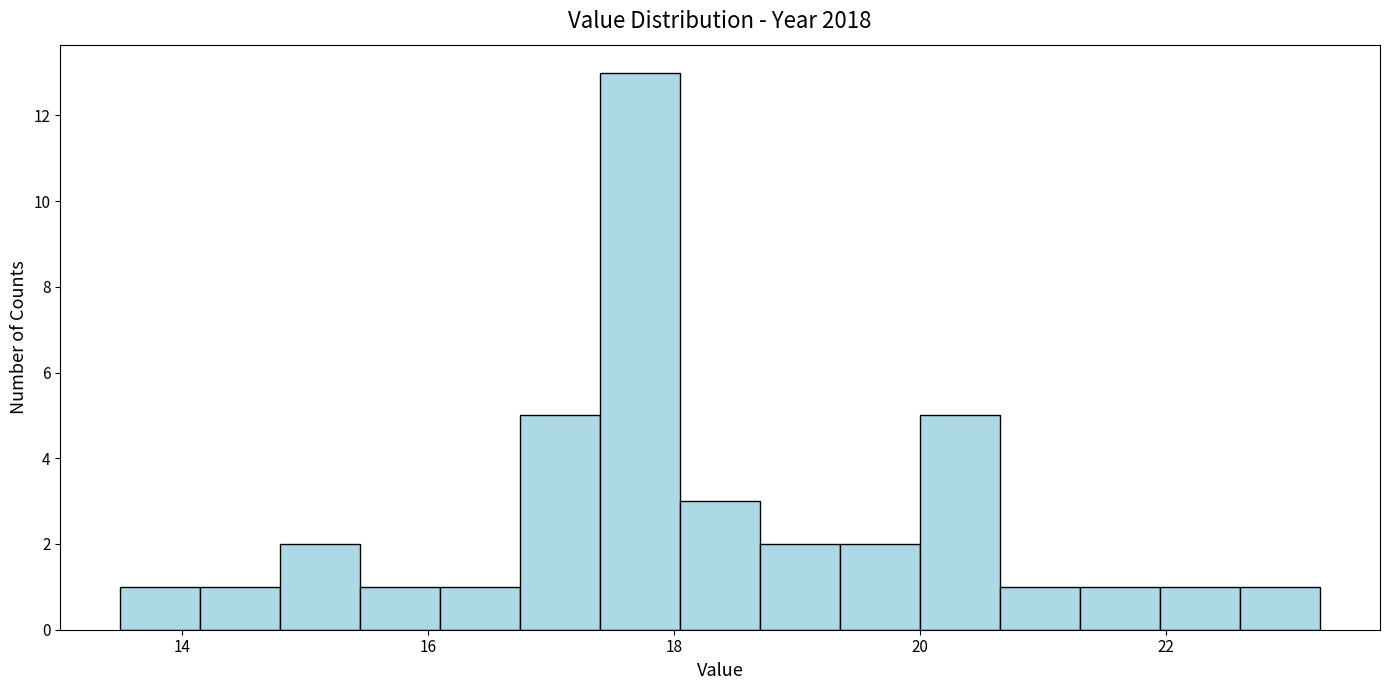

Around what value on the x-axis is the tallest bar? Give the approximate position of its centre, as read against the axis.

17.8